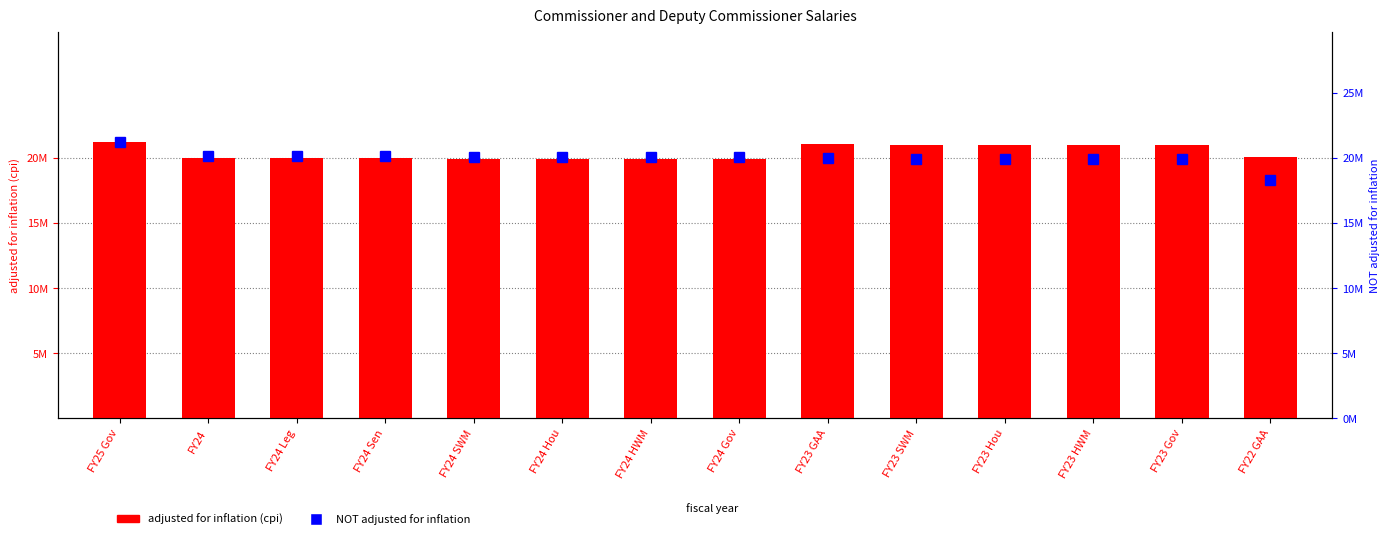

What is the total value across all series at FY25 Gov?

42436126